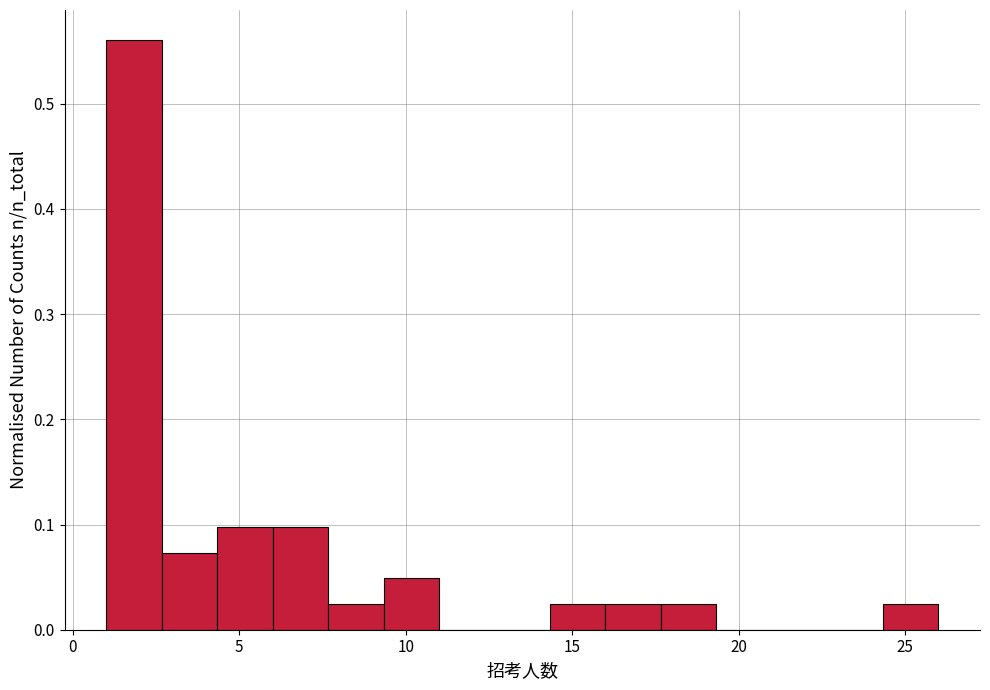

Read against the x-axis, roughly where is the centre of the tallest bar?

2.0